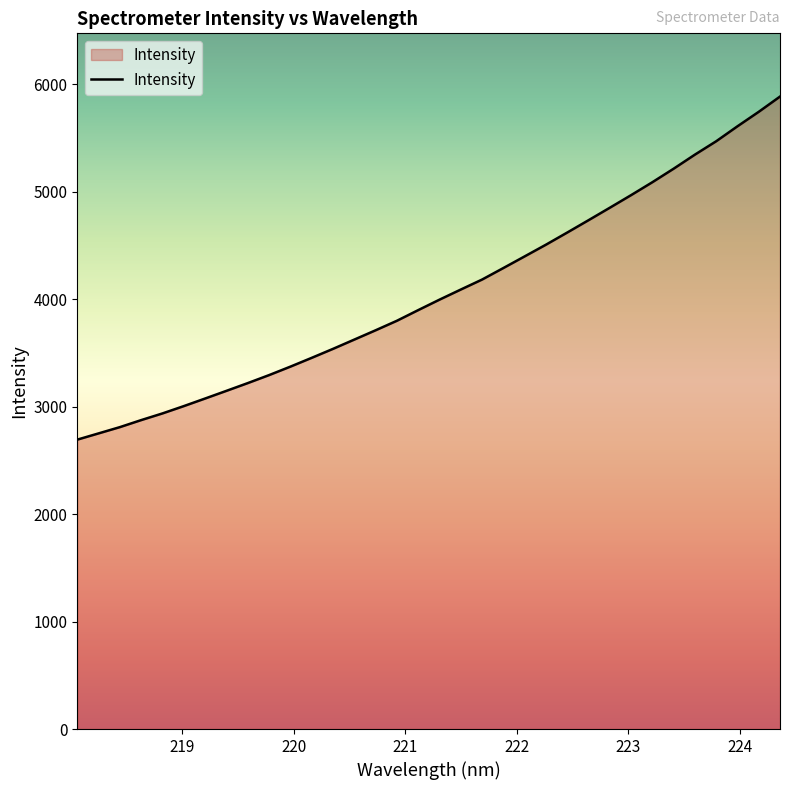

What is the greatest value displayed?

5884.2